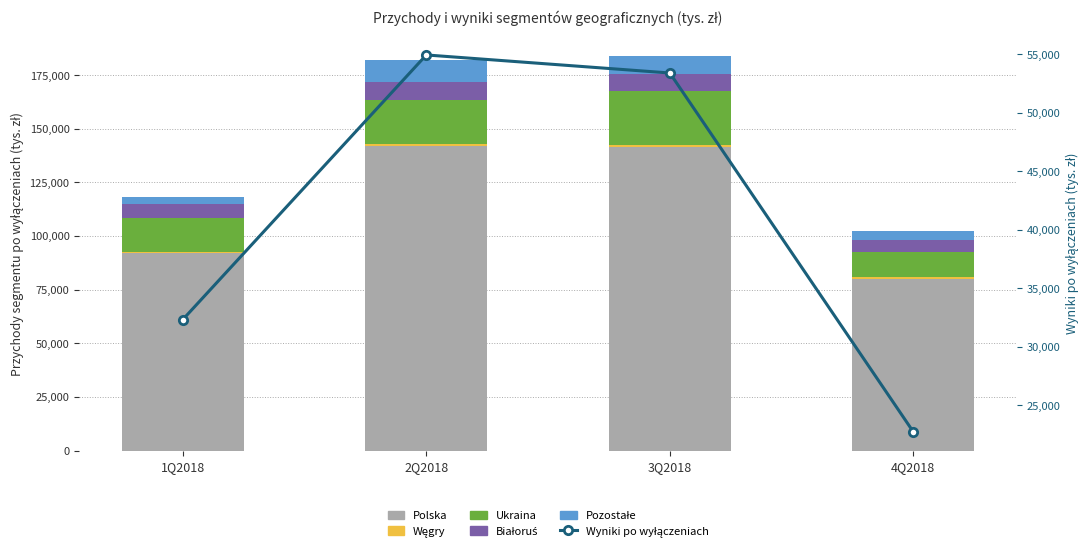

What is the approximate value of Węgry at 3Q2018, to the nearest 50?

950